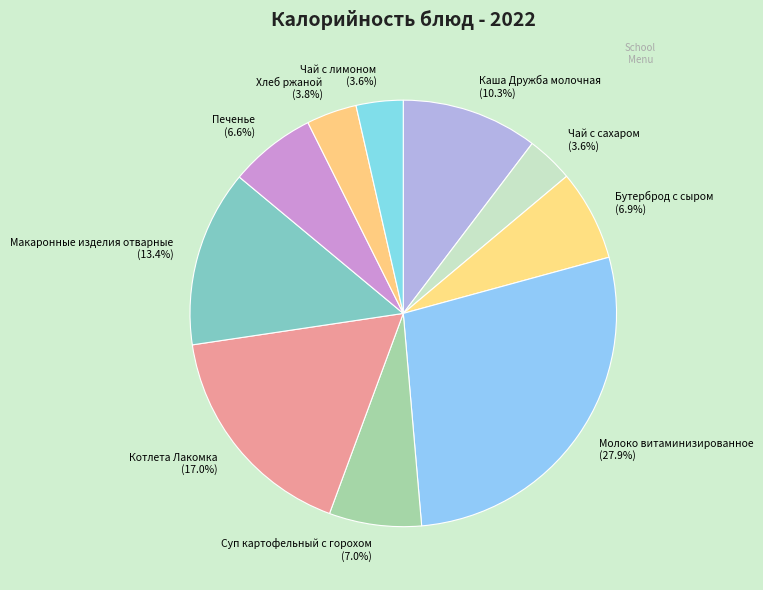

What is the total percentage of Печенье and Бутерброд с сыром?

13.5%